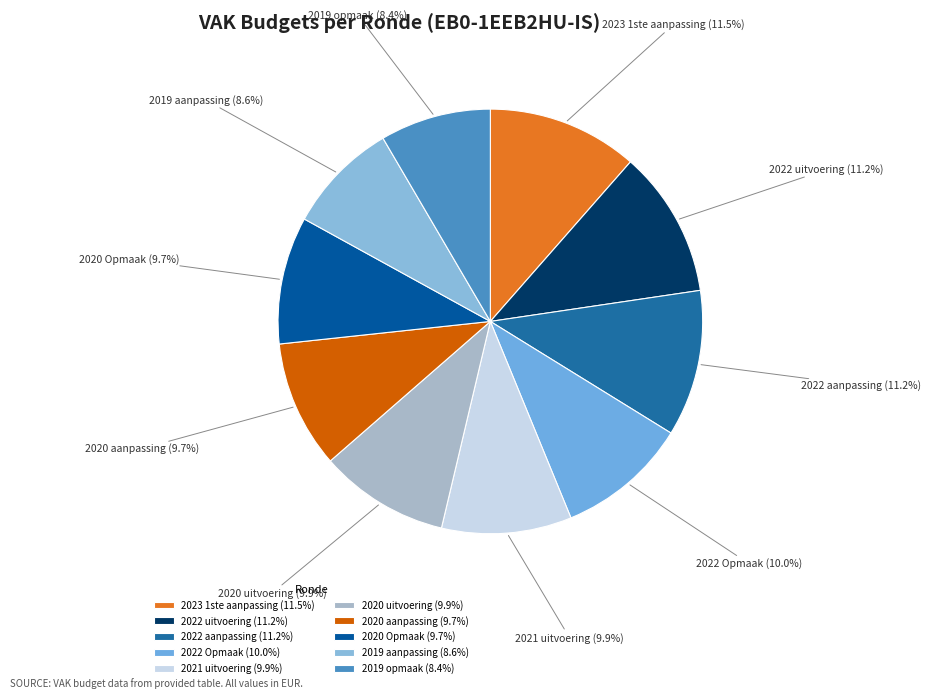

True or false: 2020 Opmaak accounts for 1% of the total.

False